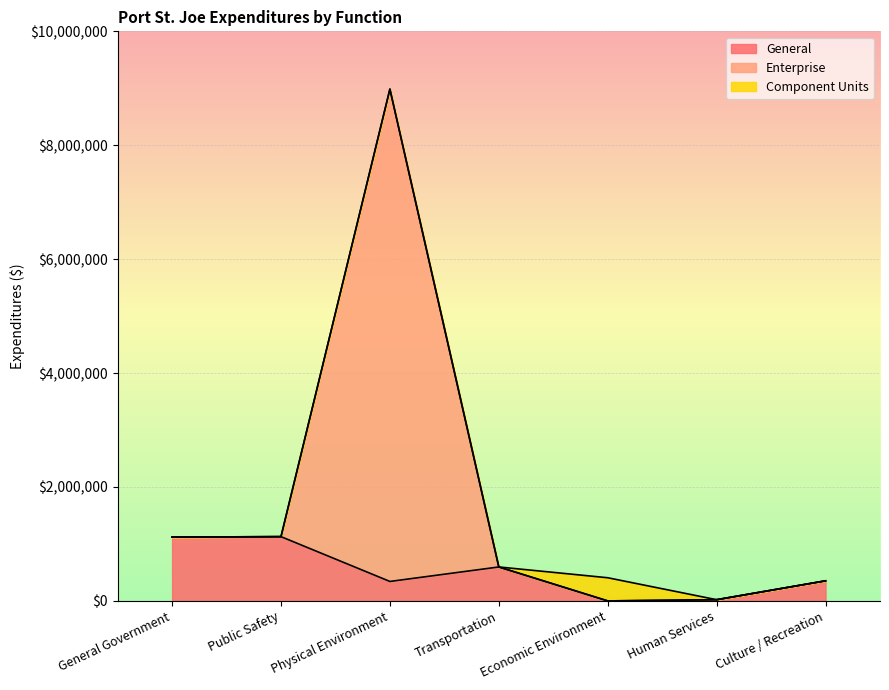

What is the total value across all series at Transportation?

595941